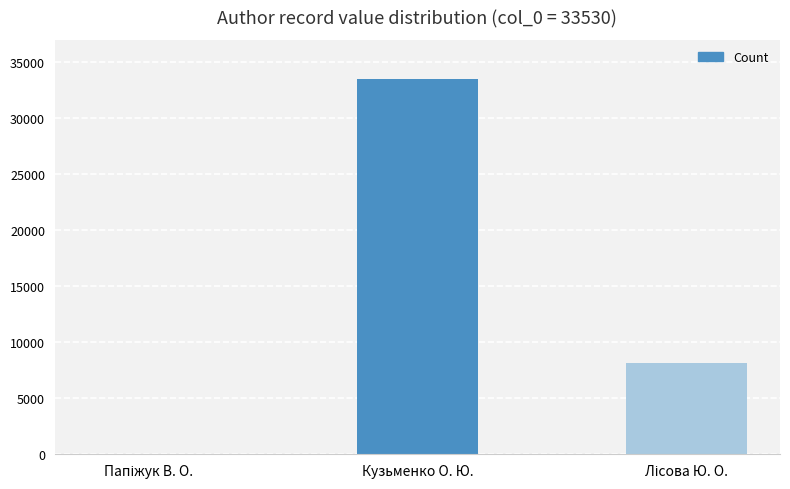

At which category does the chart reach its peak across all series?

Кузьменко О. Ю.